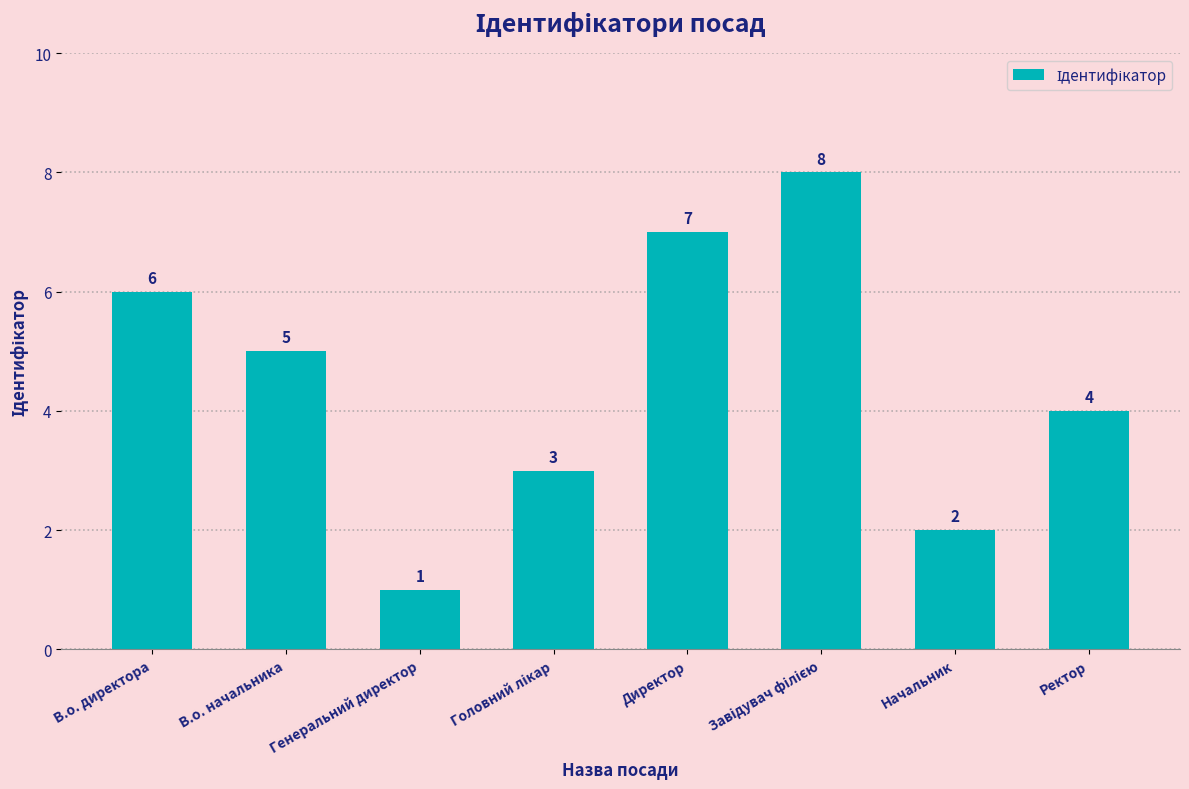

True or false: the data shows 7 at Директор.

True